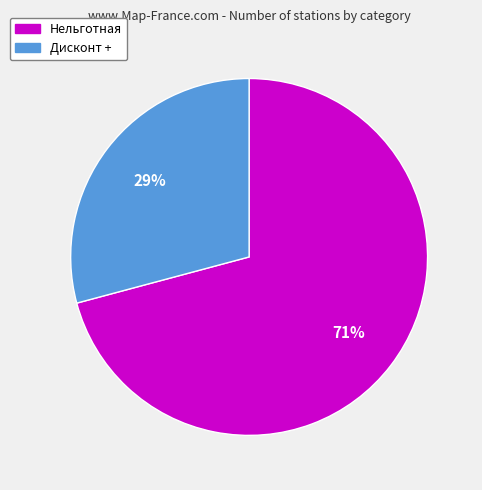

To the nearest percent, what is the difference between the Нельготная and Дисконт + slice percentages?

42%